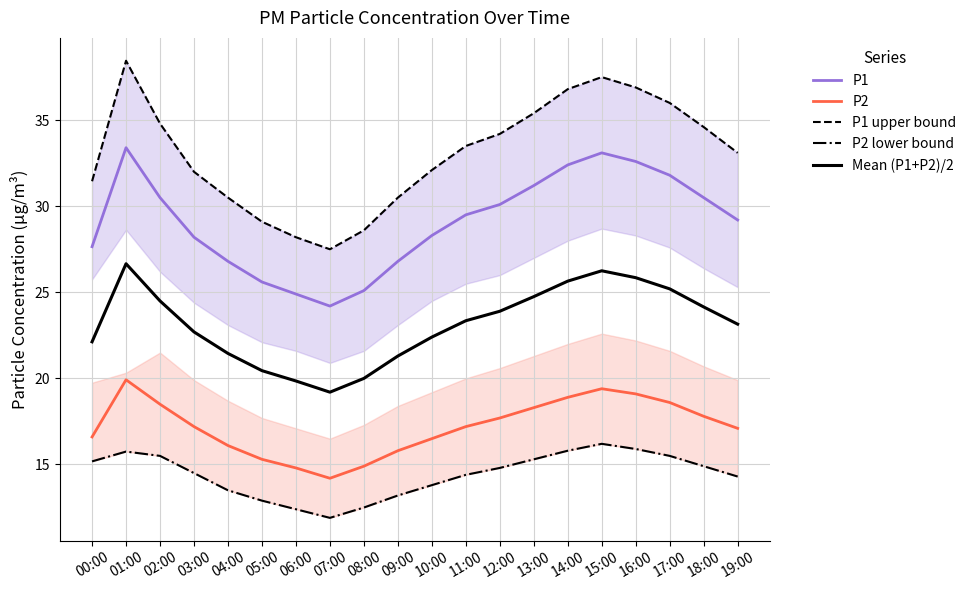

Reading left to right, transcribe all the data shown in this chart.

P1: 27.6	33.4	30.5	28.2	26.8	25.6	24.9	24.2	25.1	26.8	28.3	29.5	30.1	31.2	32.4	33.1	32.6	31.8	30.5	29.2
P2: 16.6	19.9	18.5	17.2	16.1	15.3	14.8	14.2	14.9	15.8	16.5	17.2	17.7	18.3	18.9	19.4	19.1	18.6	17.8	17.1
P1 upper bound: 31.4	38.5	34.8	32.0	30.5	29.1	28.2	27.5	28.6	30.5	32.1	33.5	34.2	35.4	36.8	37.5	36.9	36.0	34.6	33.1
P2 lower bound: 15.2	15.8	15.5	14.5	13.5	12.9	12.4	11.9	12.5	13.2	13.8	14.4	14.8	15.3	15.8	16.2	15.9	15.5	14.9	14.3
Mean (P1+P2)/2: 22.1	26.7	24.5	22.7	21.5	20.5	19.9	19.2	20.0	21.3	22.4	23.4	23.9	24.8	25.6	26.2	25.9	25.2	24.1	23.1